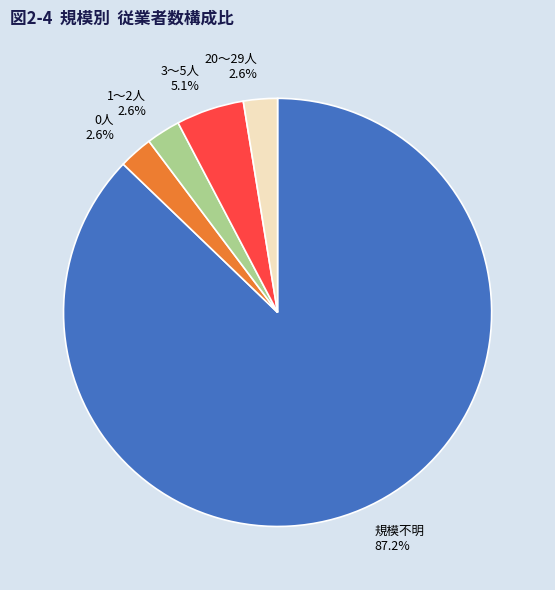

Does 1〜2人 represent more than half of the total?

No